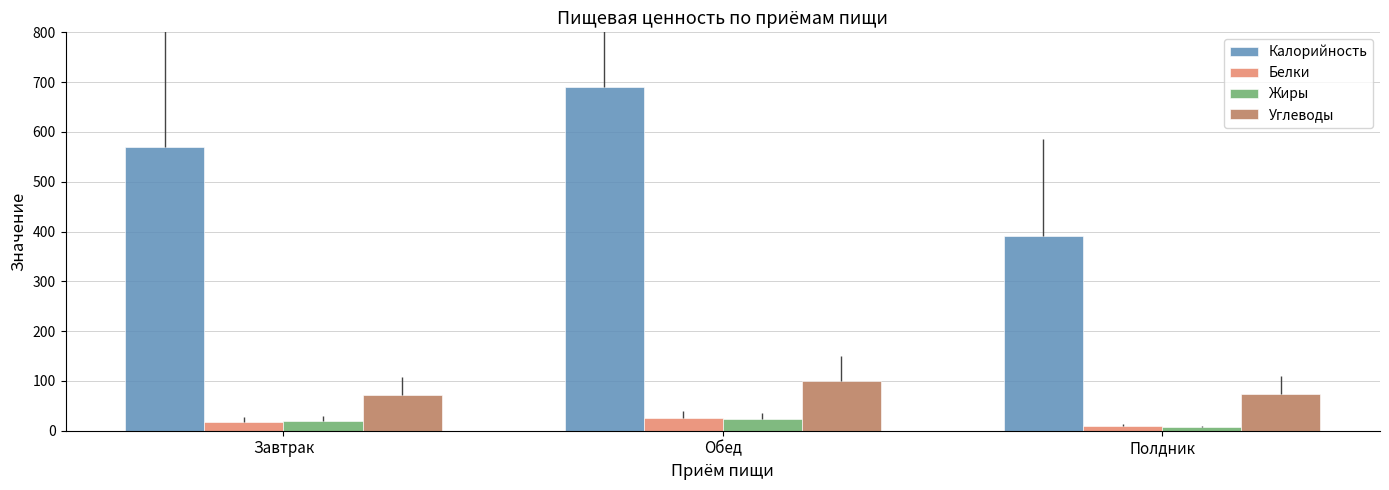

What is the difference between the highest and lowest values at Полдник?

384.3